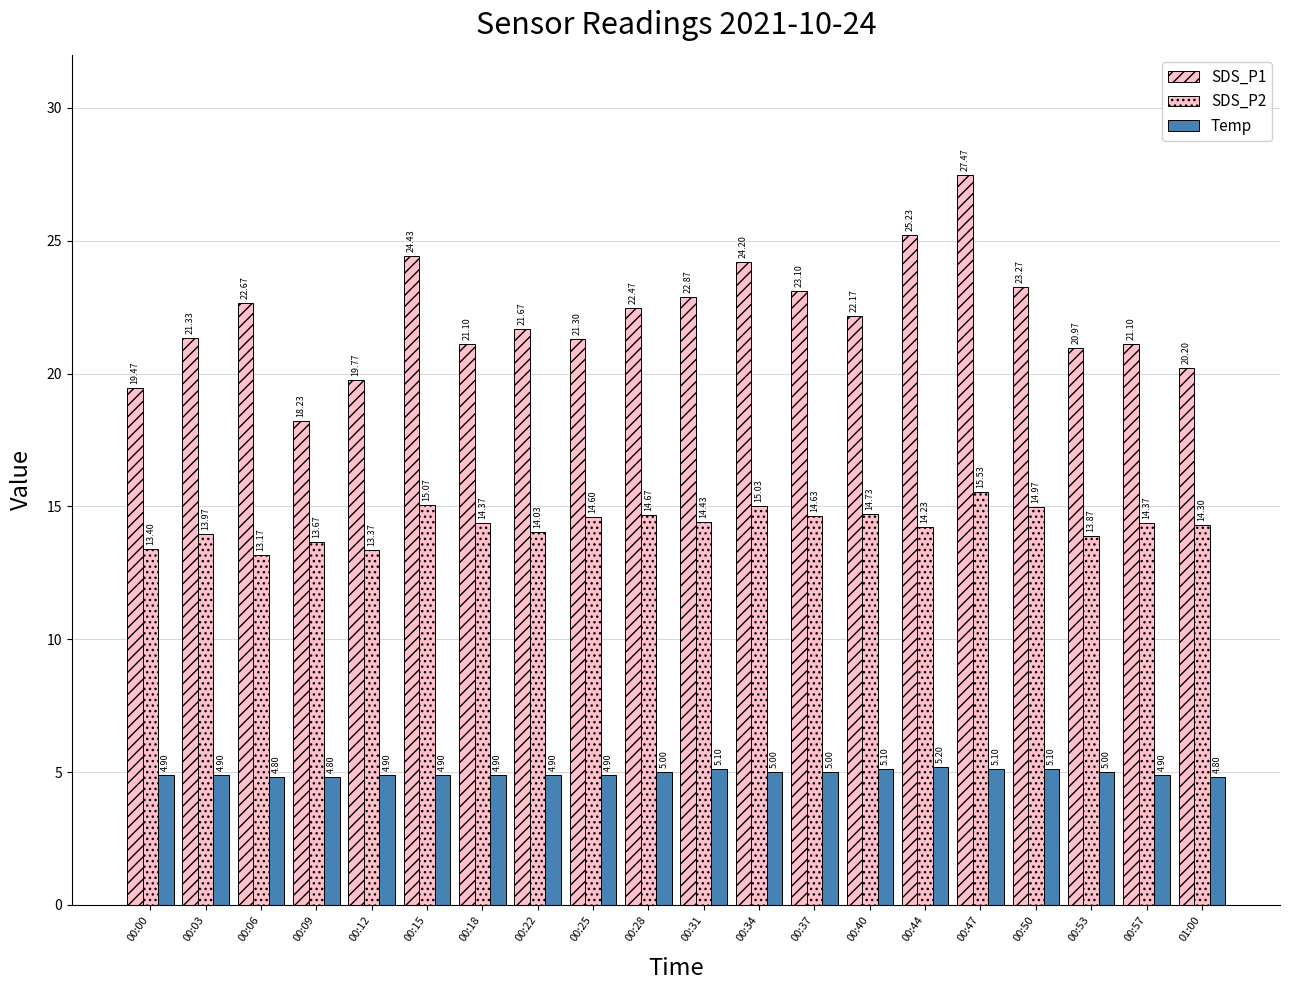

Where does the SDS_P1 series first go above 22?

00:06